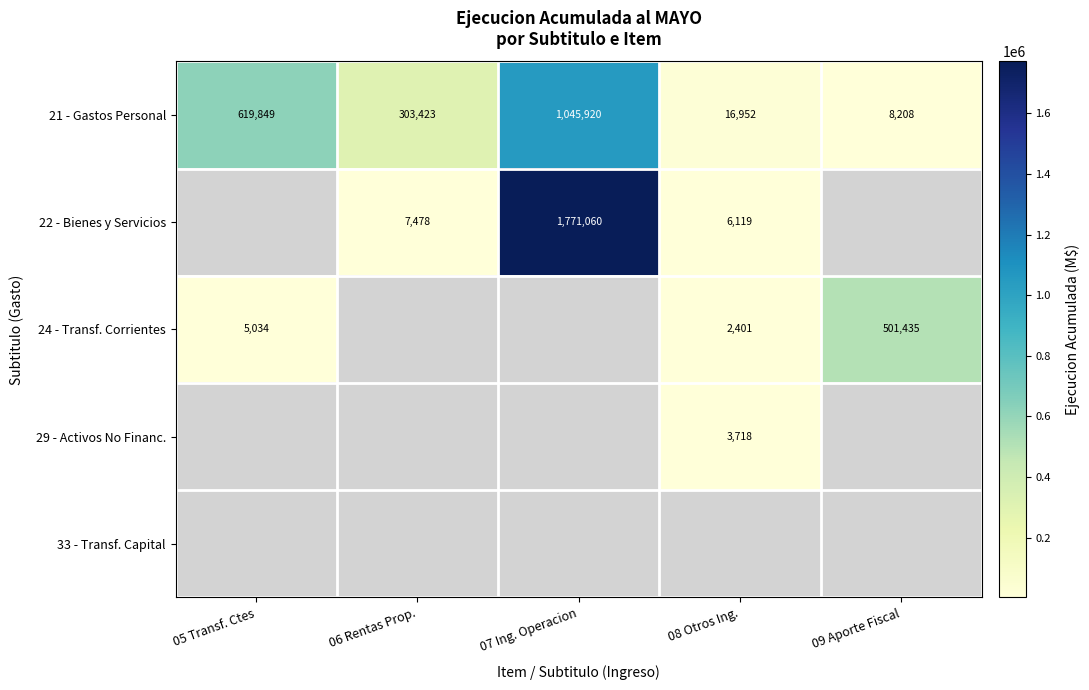

What is the difference between the highest and lowest values at 07 Ing. Operacion?

725140.0